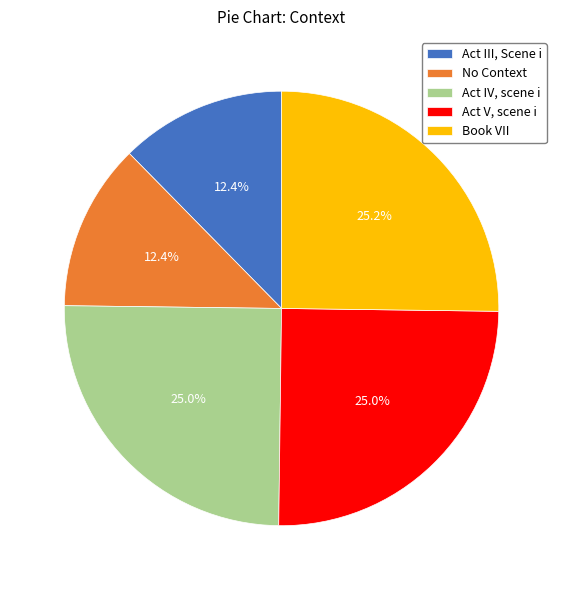

Between No Context and Act IV, scene i, which is larger?

Act IV, scene i